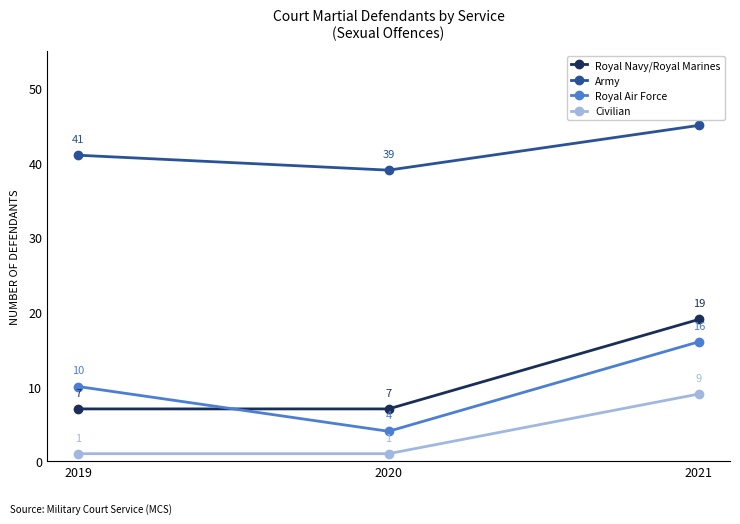

At which category is the sum across all series the highest?

2021